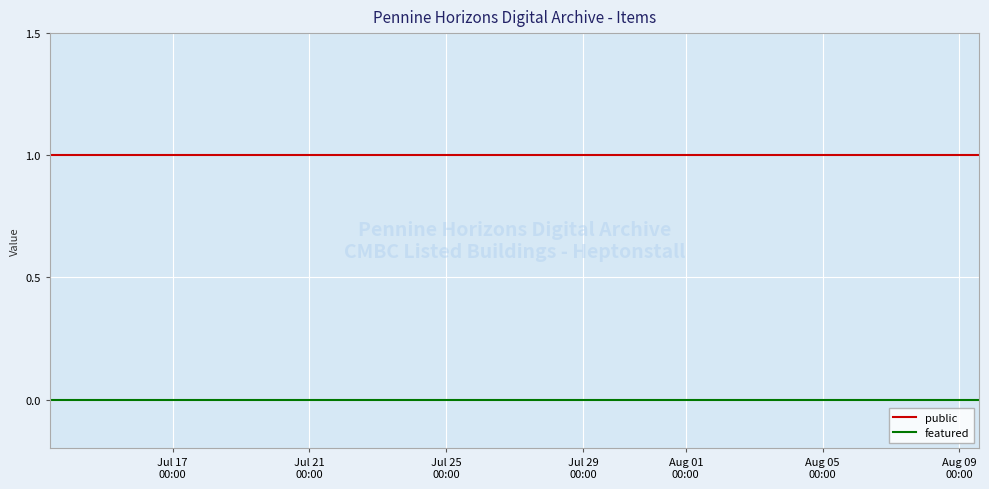

True or false: featured and public cross at least once.

False